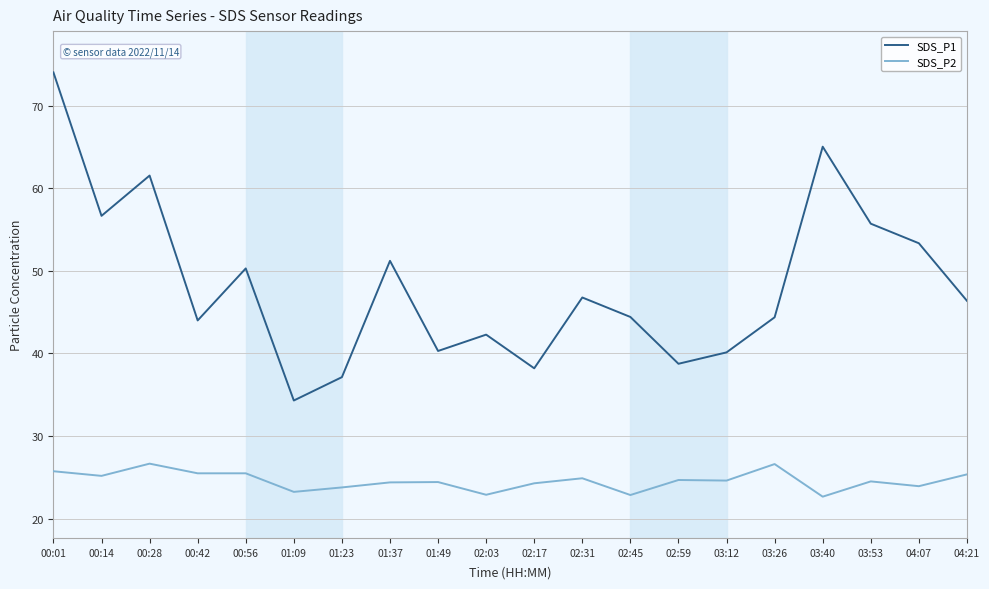

At which label does SDS_P1 reach its peak?

00:01